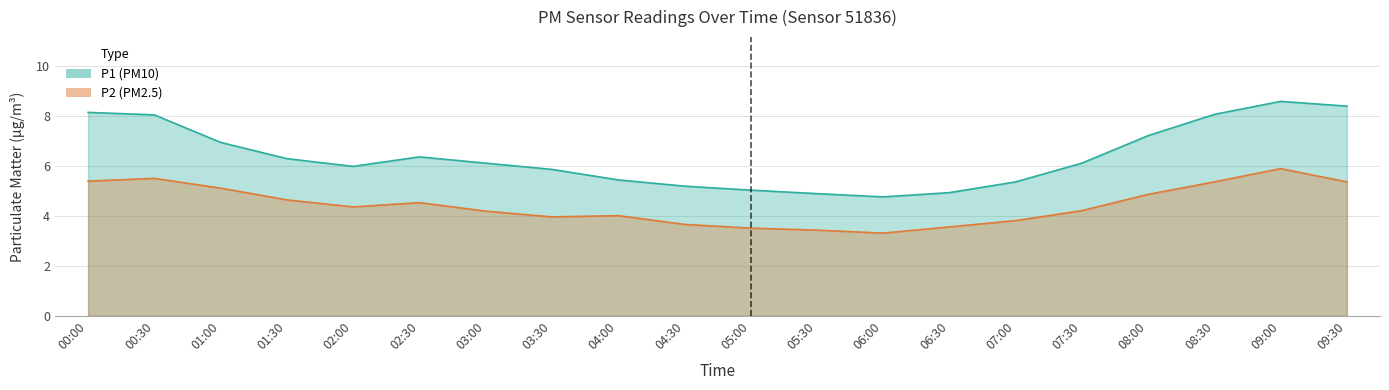

At which label does P1 reach its minimum?

06:00